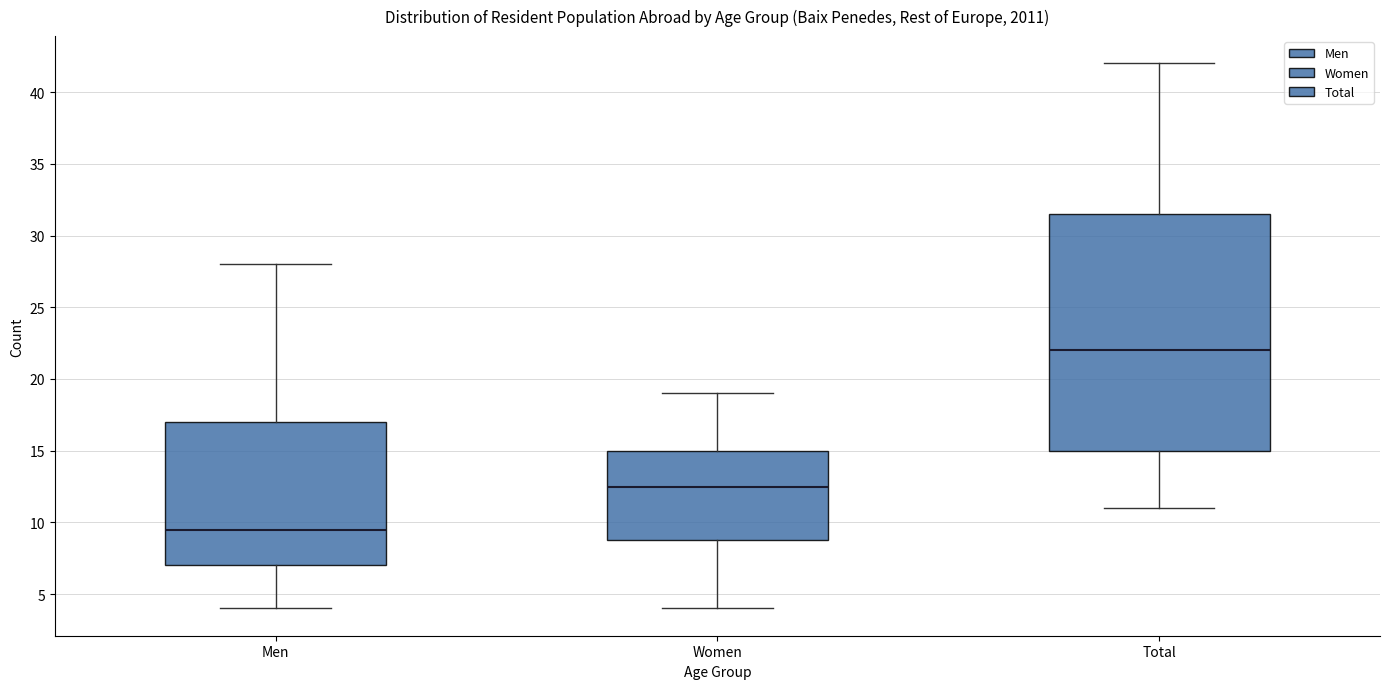

Which box is the tallest, from its lower edge to its upper edge?

Total